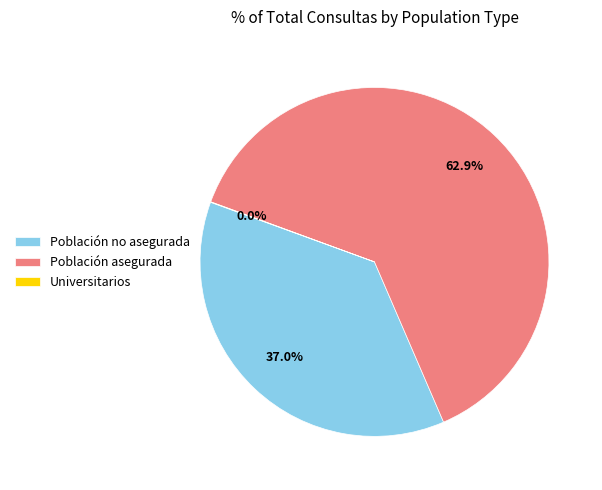

Approximately how many times larger is the value at Población asegurada compared to Población no asegurada?

1.7